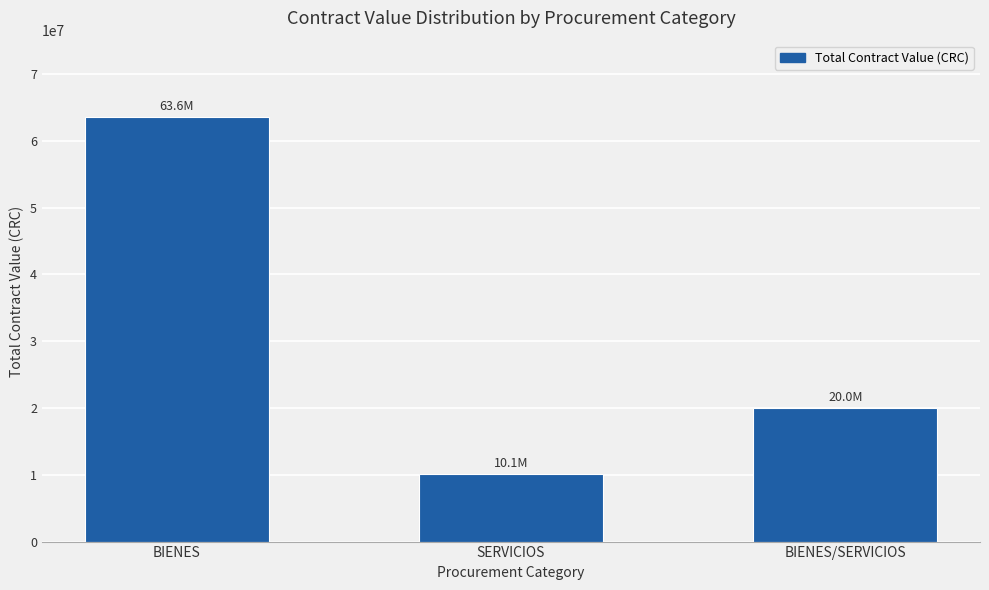

The value at BIENES/SERVICIOS is 19971479.2. True or false?

True